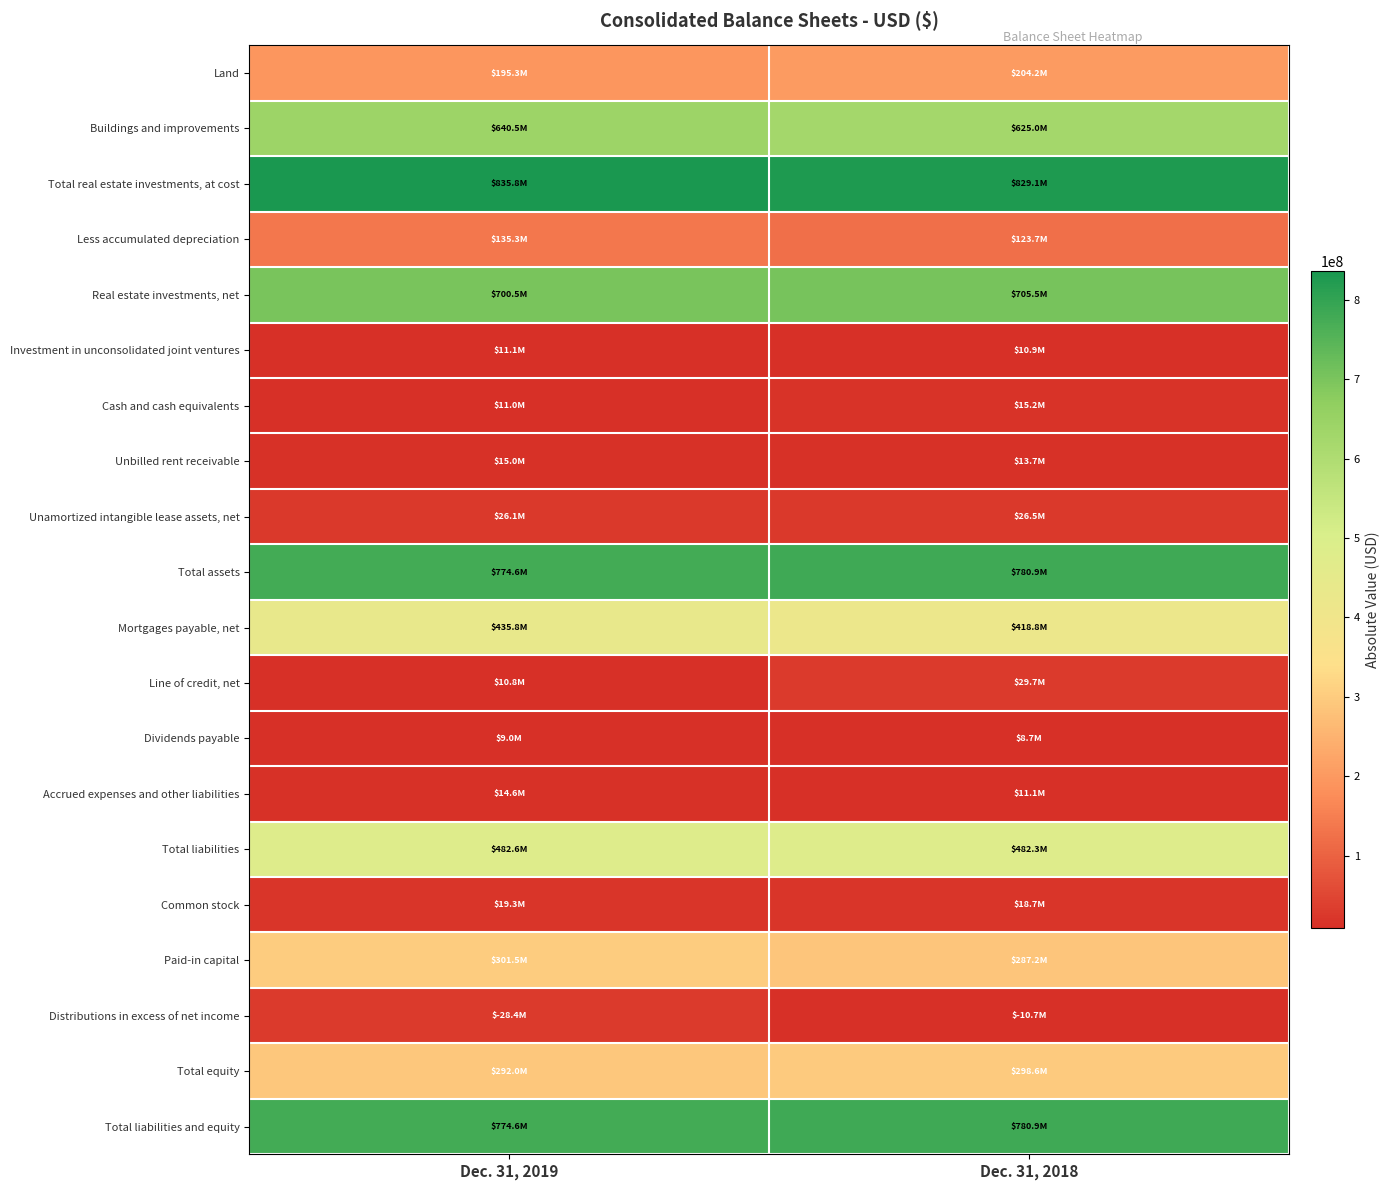

What is the maximum value shown in the chart?

835837000